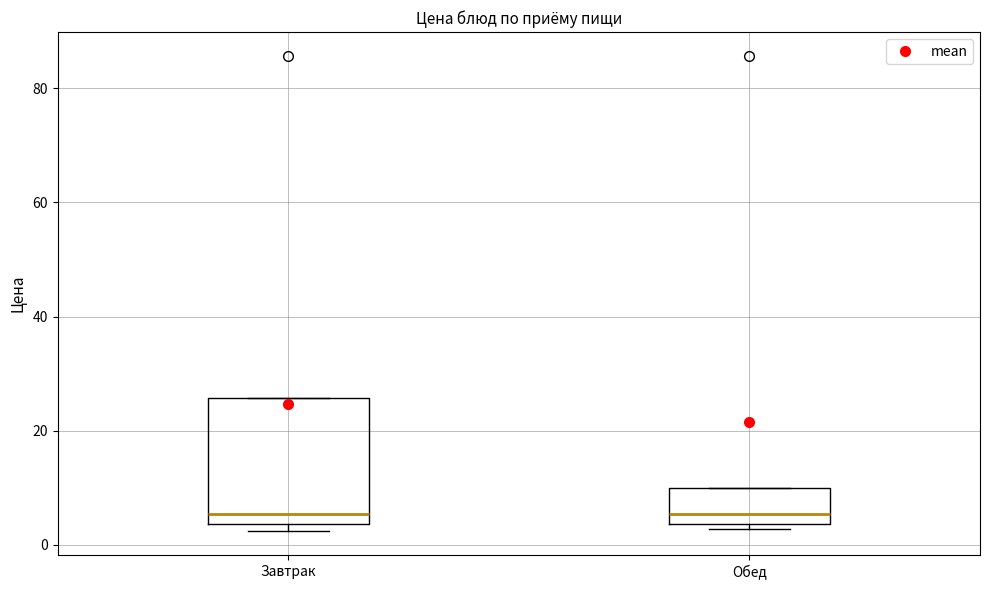

Reading left to right, read every box against the y-axis: the position of its median line, the range the box covers, and the ends of its whiskers. The values are not printed on the chart, so give them approximately, as read against the axis.

Завтрак: median 6, box 4 to 26, whiskers 2 to 26
Обед: median 6, box 4 to 10, whiskers 2 to 10